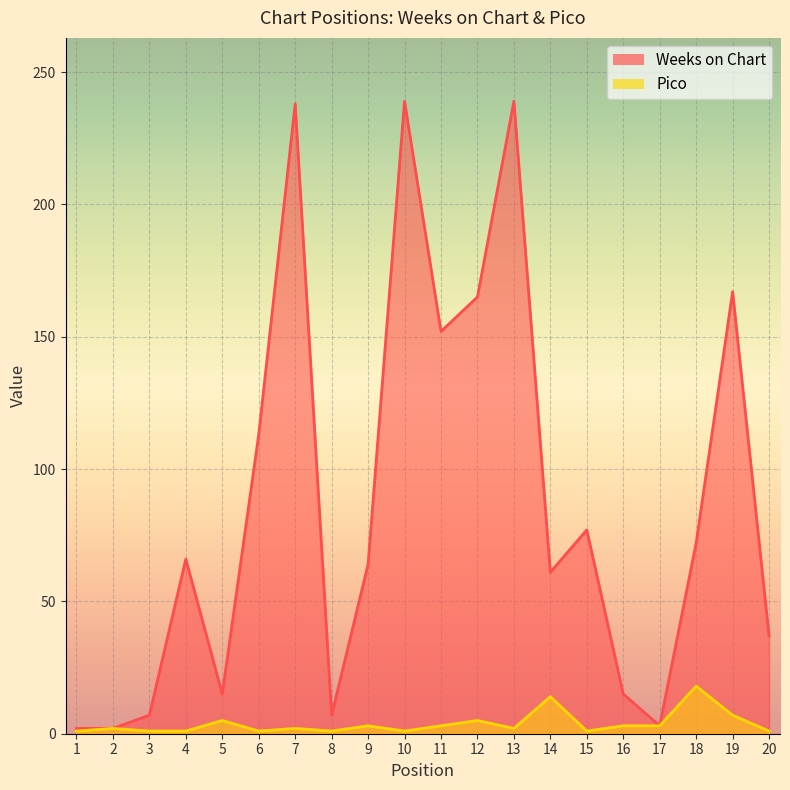

Which has a higher value, 5 or 8?

5